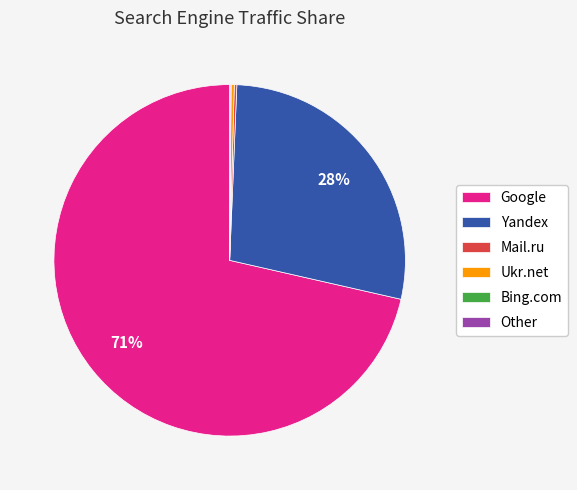

Does any single category account for the majority?

Yes